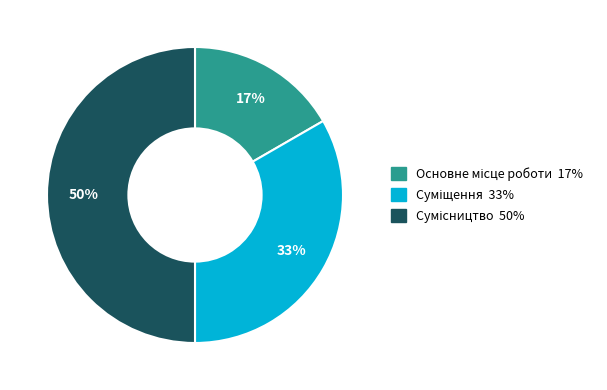

To the nearest percent, what is the difference between the largest and smallest slice percentages?

33%